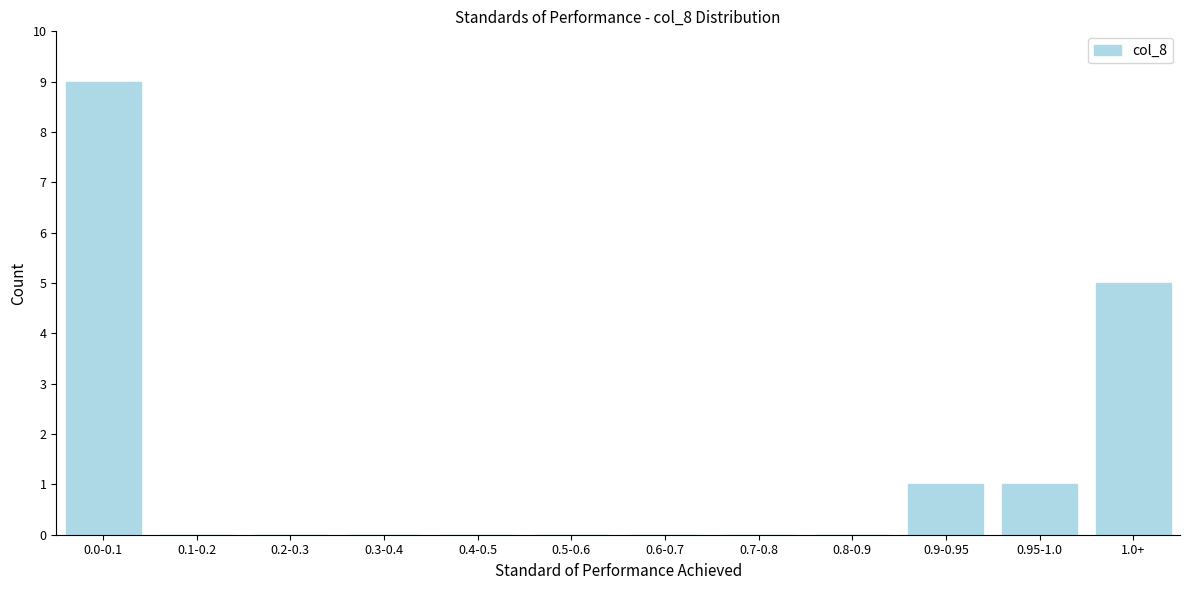

Reading left to right, extract all data points from this chart.

0.0-0.1=9	0.1-0.2=0	0.2-0.3=0	0.3-0.4=0	0.4-0.5=0	0.5-0.6=0	0.6-0.7=0	0.7-0.8=0	0.8-0.9=0	0.9-0.95=1	0.95-1.0=1	1.0+=5